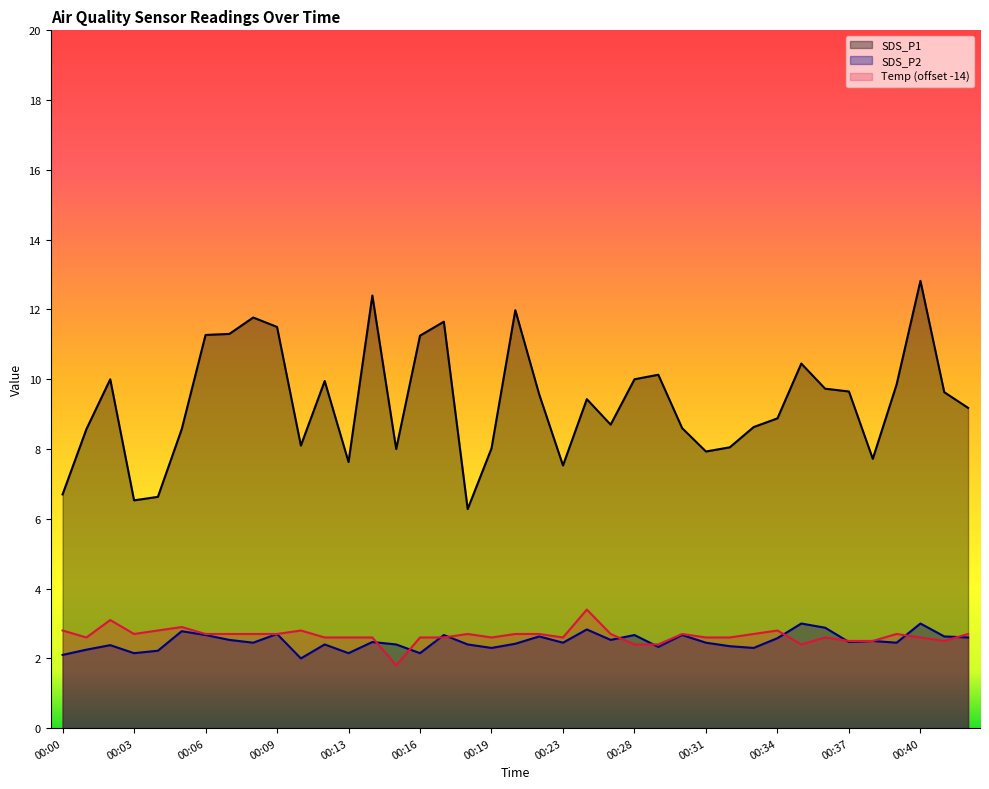

Between 00:05 and 00:36, which series saw the biggest shift?

SDS_P1